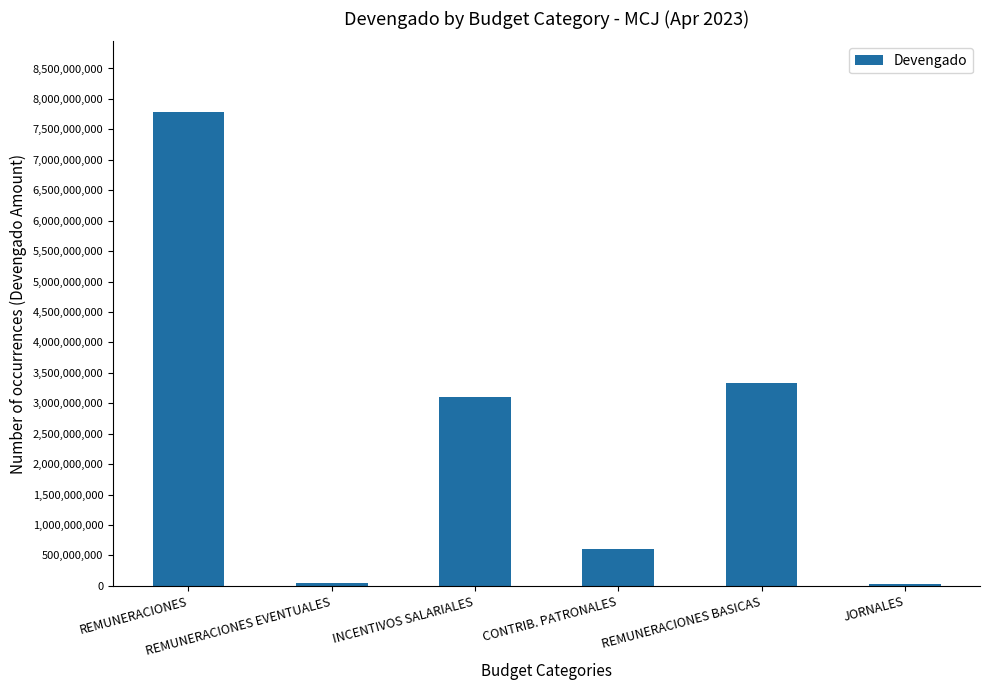

What is the greatest value displayed?

7778898780.6